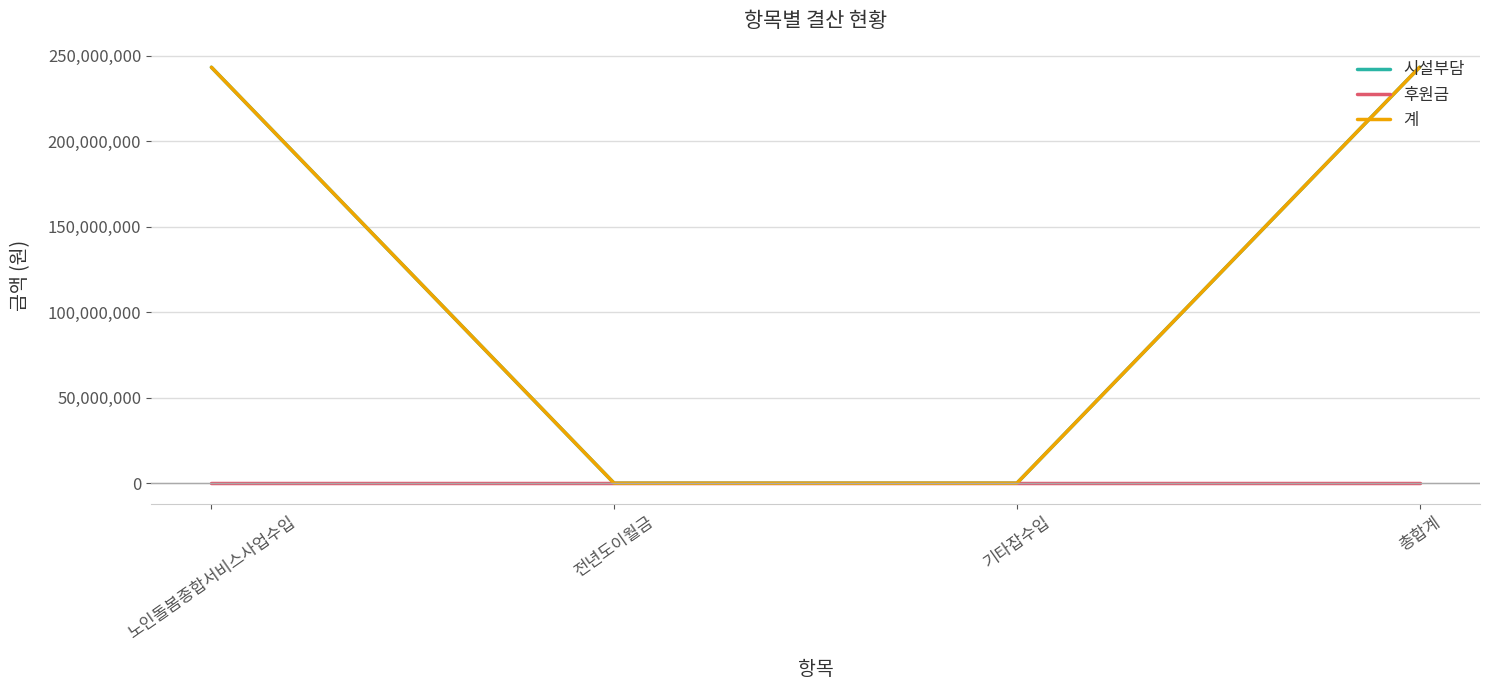

True or false: 계 has a value of 243308301 at 노인돌봄종합서비스사업수입.

True